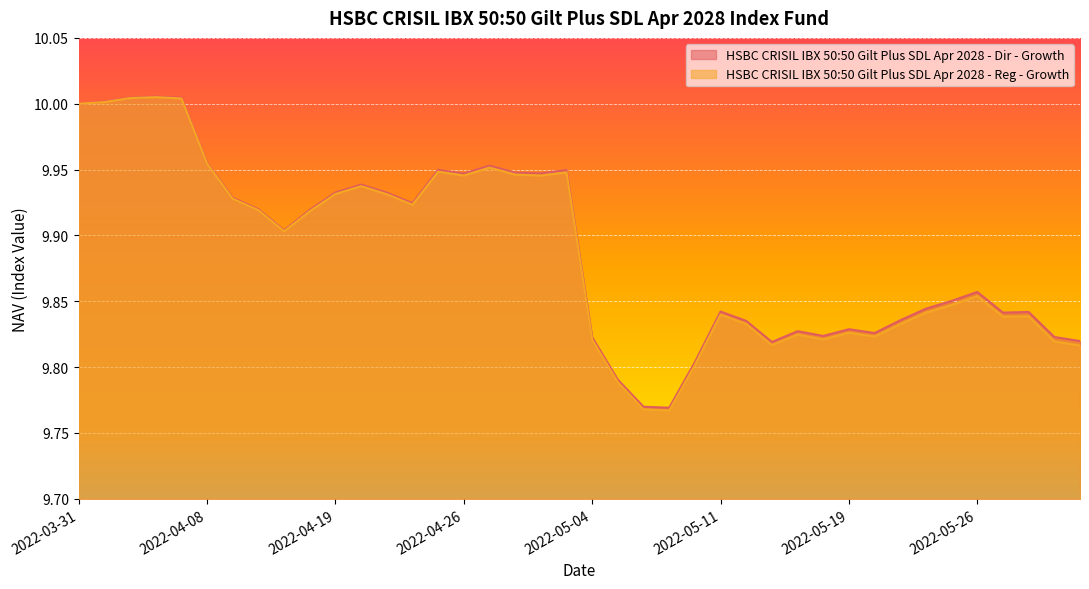

Which series has the largest total across all categories?

HSBC CRISIL IBX 50:50 Gilt Plus SDL Apr 2028 - Dir - Growth